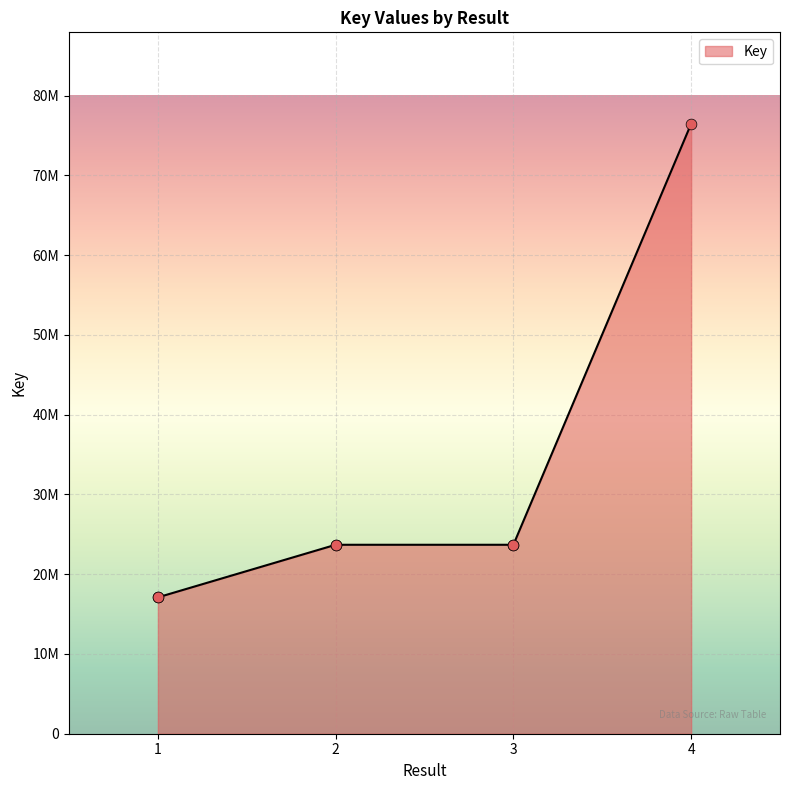

What is the ratio of the value at 3 to the value at 4?

0.3